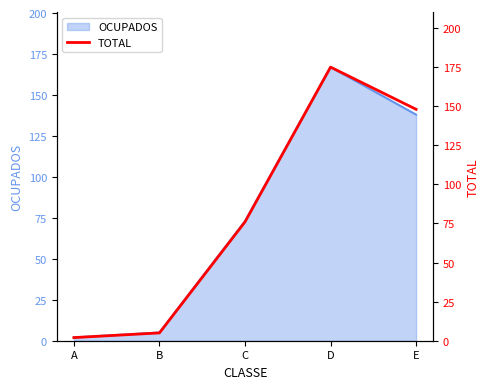

Does the chart have visible grid lines?

No